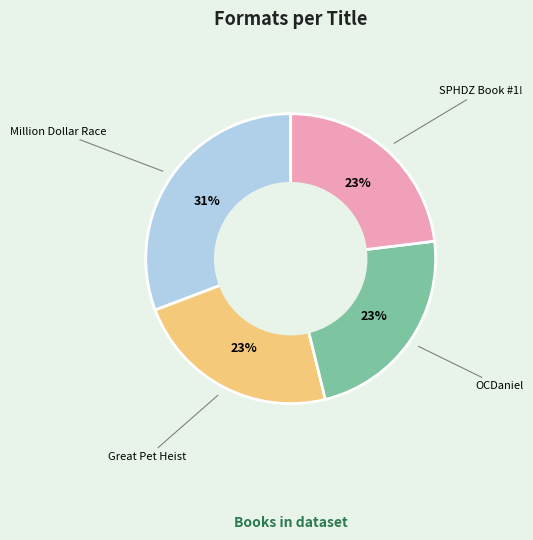

Does any single category account for the majority?

No